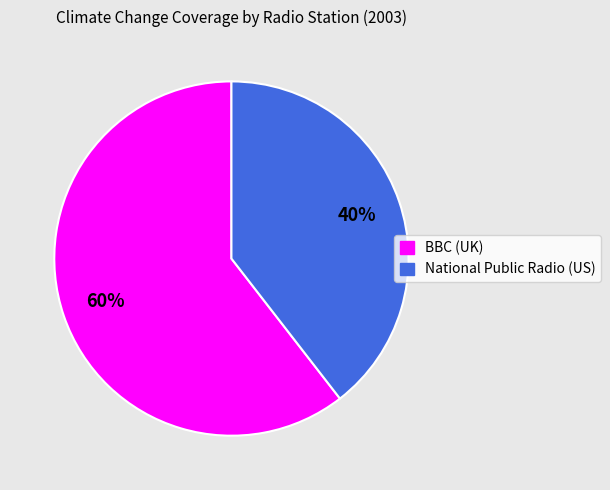

Which has a higher value, BBC (UK) or National Public Radio (US)?

BBC (UK)